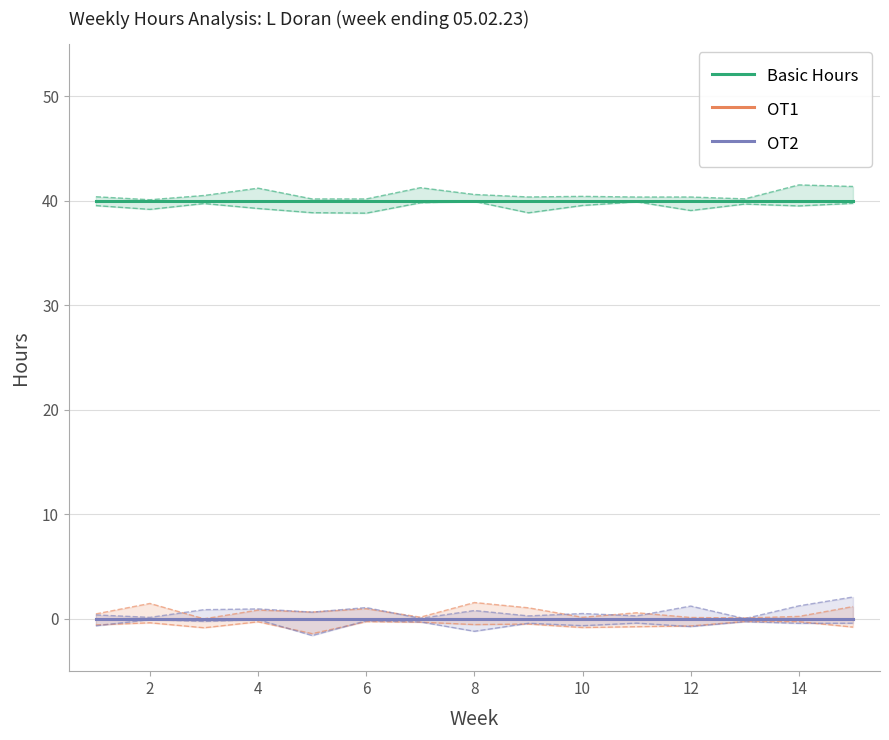

True or false: Basic Hours and OT2 cross at least once.

False